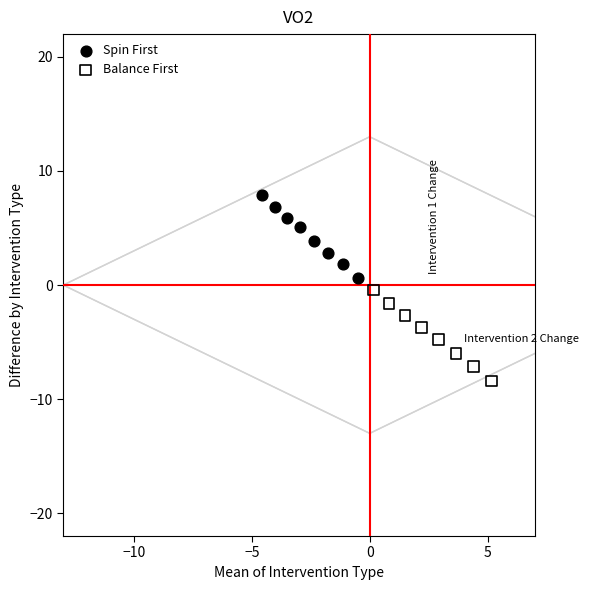

Which series reaches the minimum Y coordinate?

Balance First